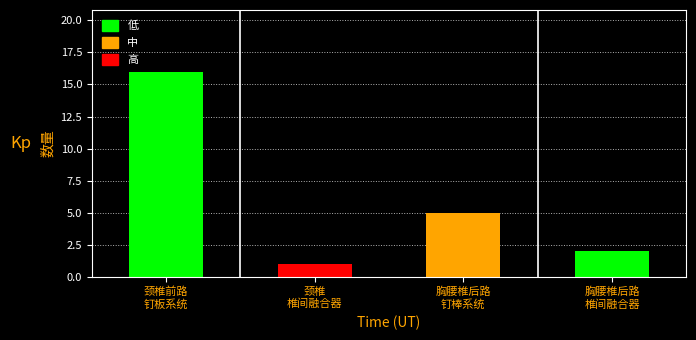

Reading right to left, extract all data points from this chart.

2	5	1	16